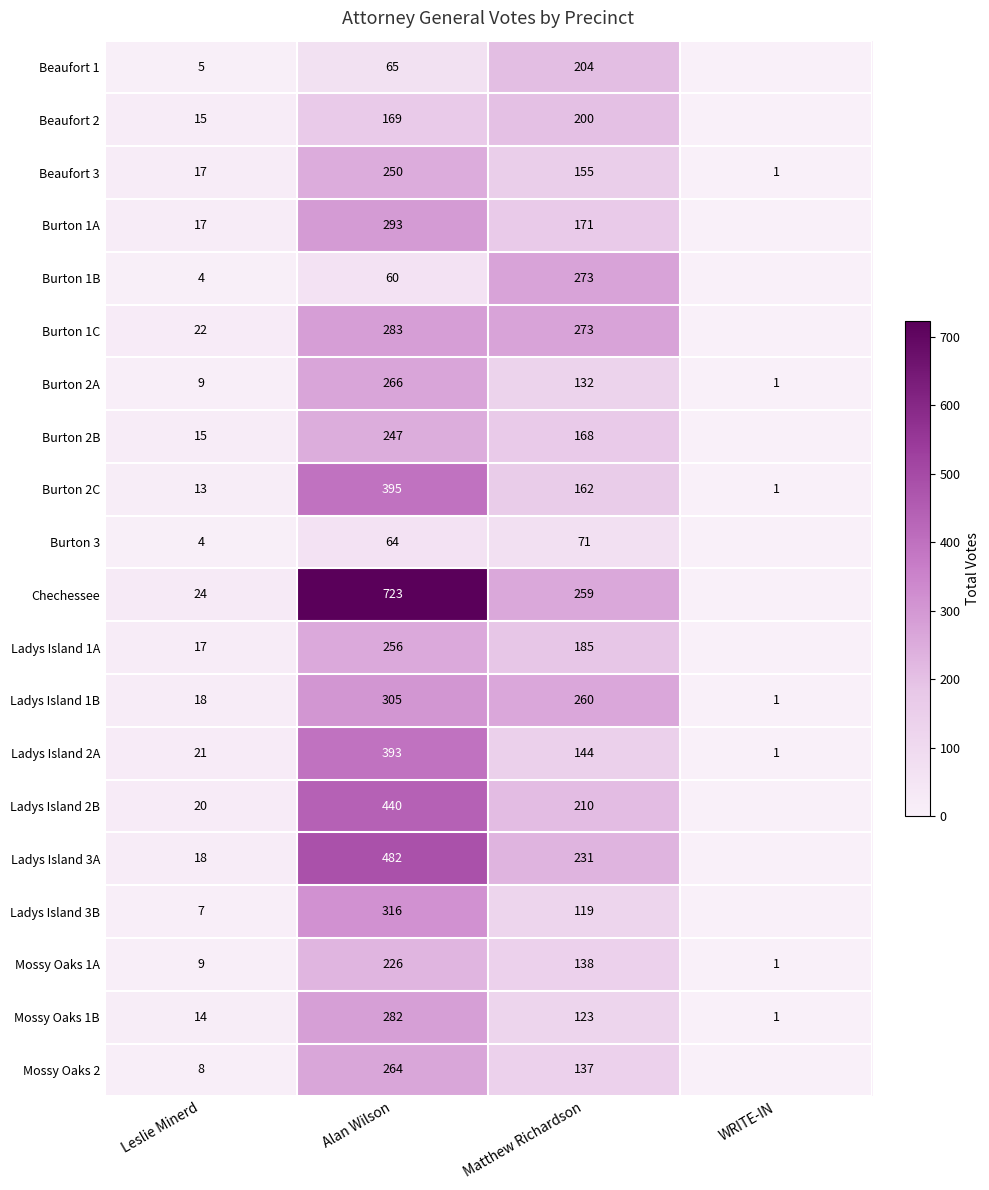

What is the spread (max minus min) of values at Leslie Minerd?

20